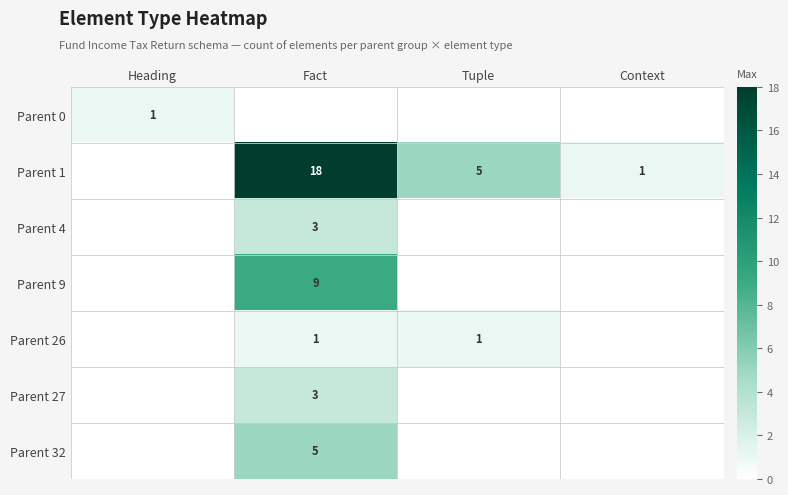

True or false: Parent 4 has a value of 3 at Fact.

True